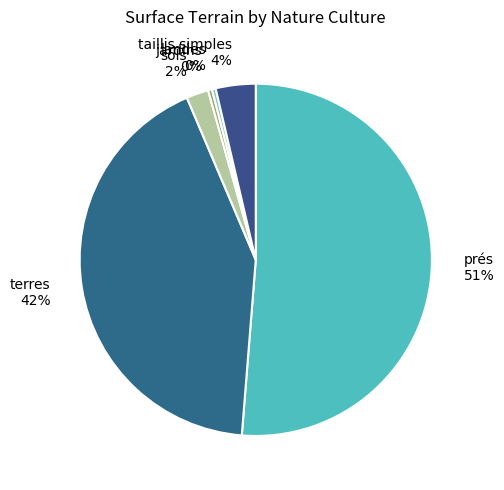

The prés slice represents 51% of the pie. True or false?

True